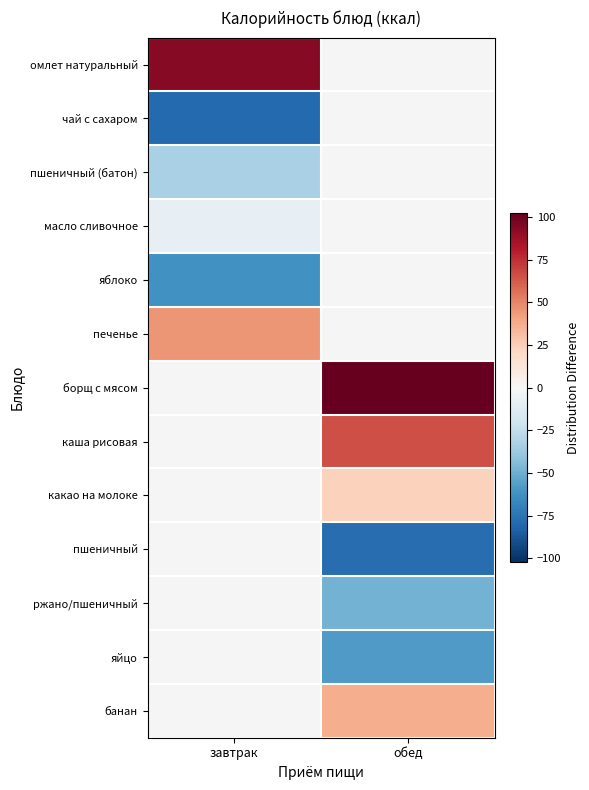

At how many categories does at least one series exceed -47?

2